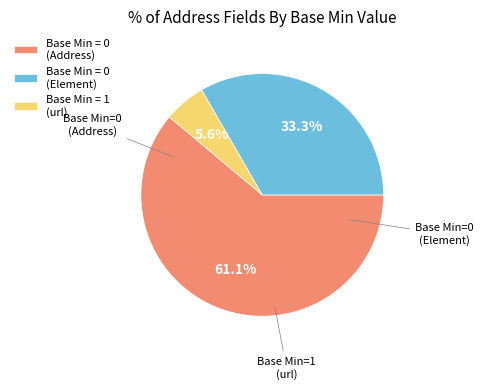

Which slice represents more than half of the pie?

Base Min = 0 (Address)